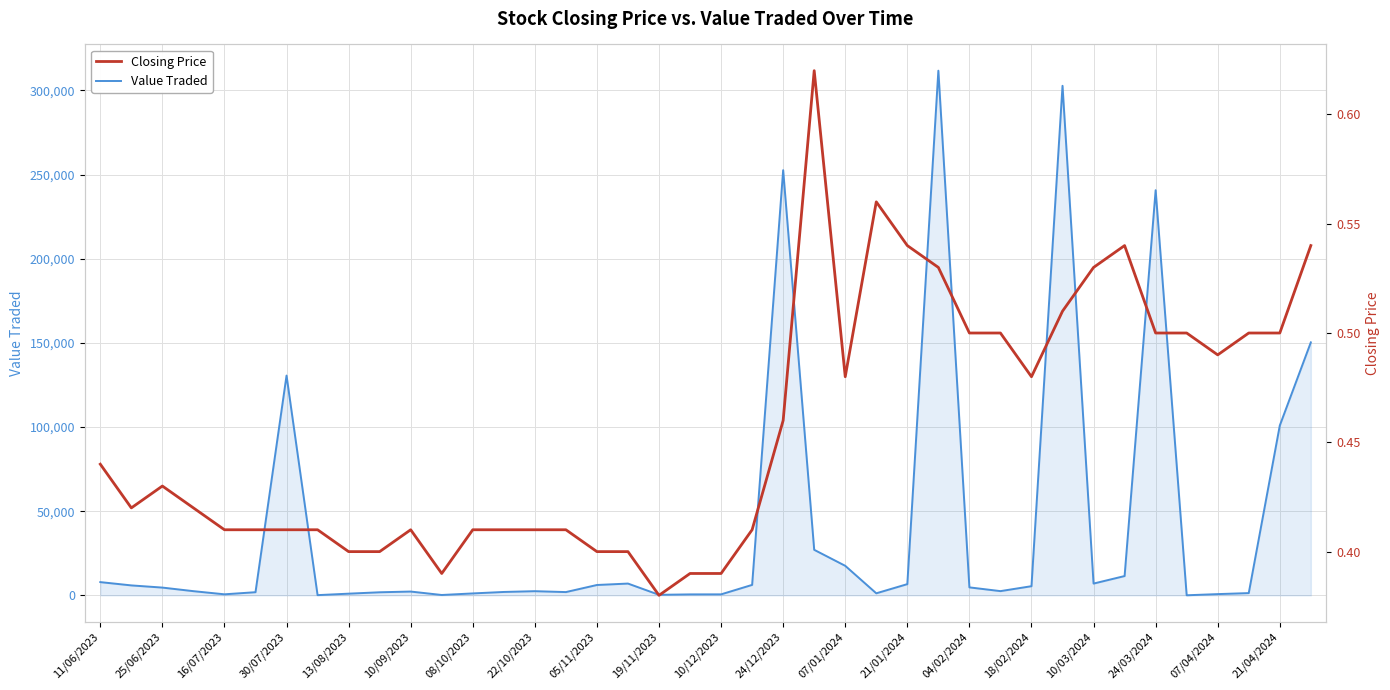

What is the highest value of the Value Traded series?

311710